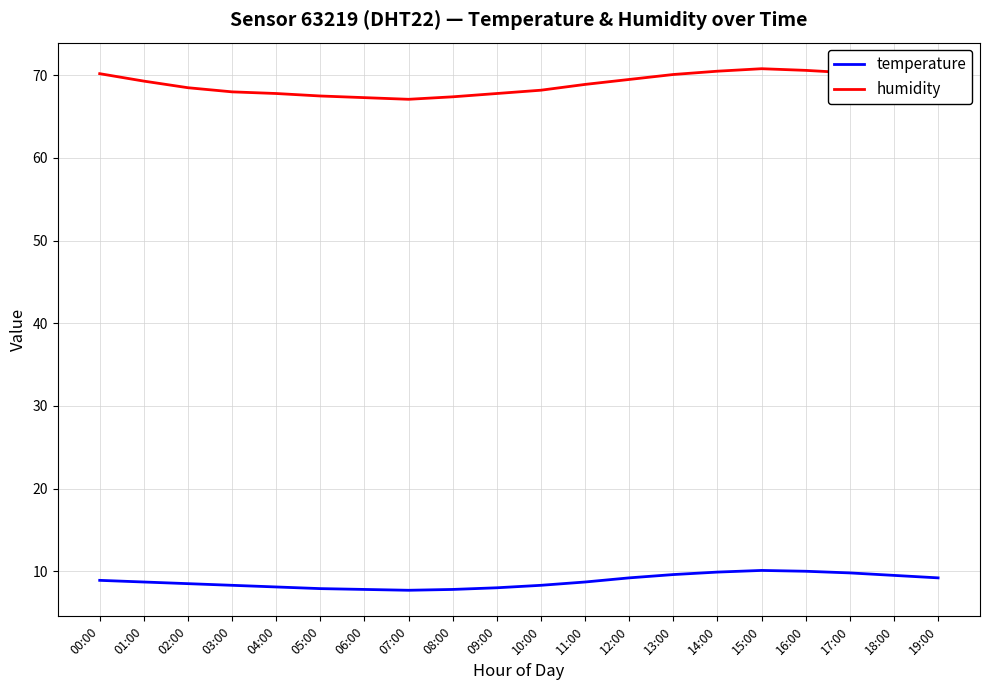

Which series has the widest spread of values?

humidity